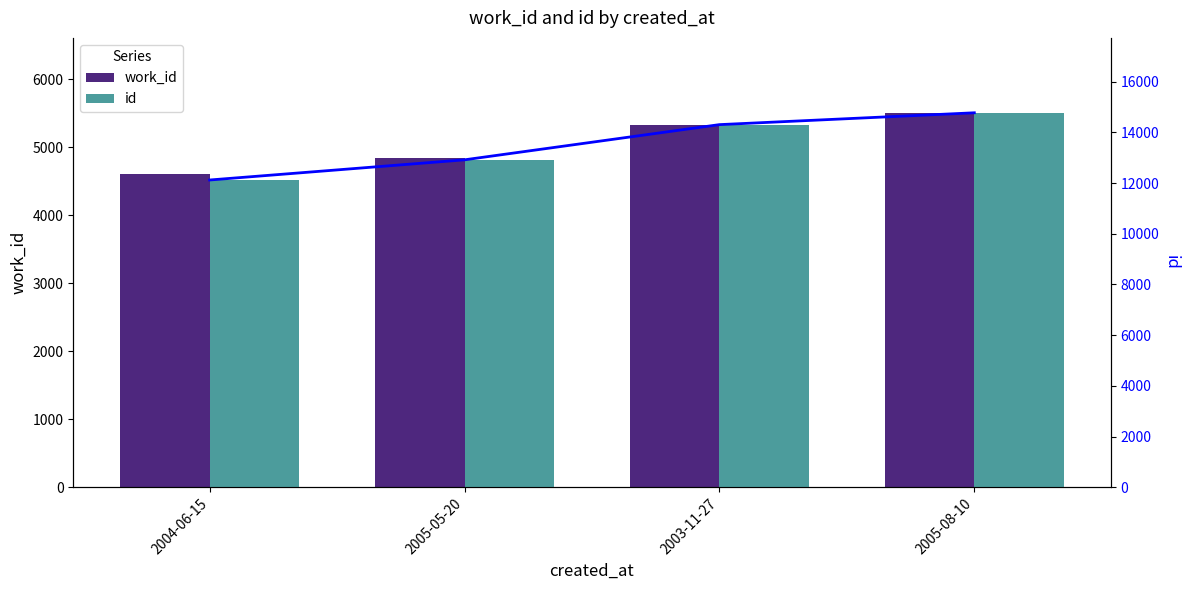

The id series shows 12119 at 2004-06-15. True or false?

True